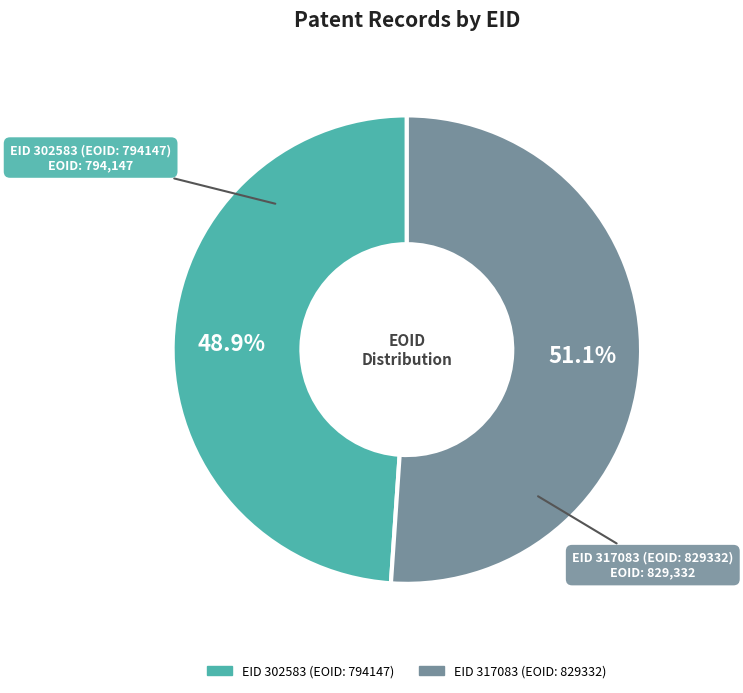

Is there a majority slice in this chart?

Yes